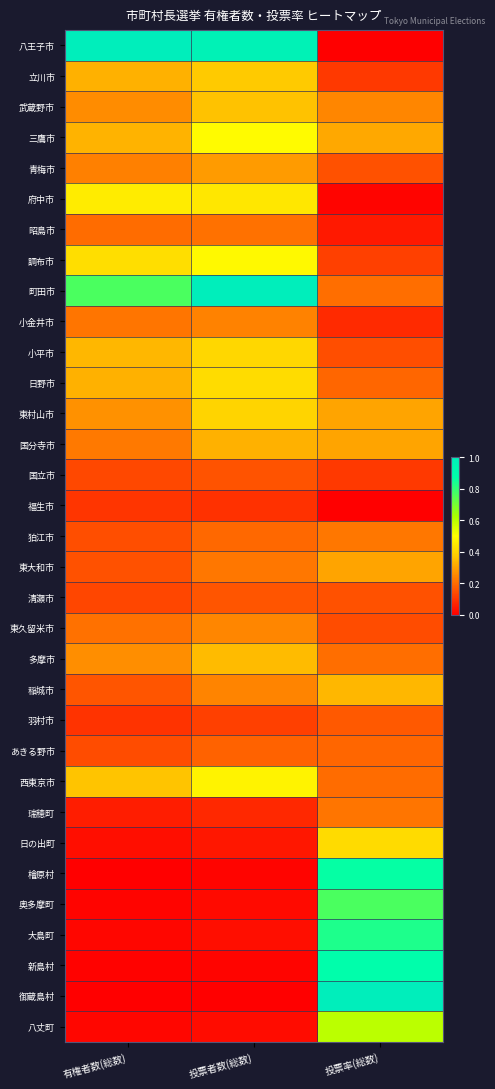

What is the difference between the highest and lowest values at 投票者数(総数)?

1.0